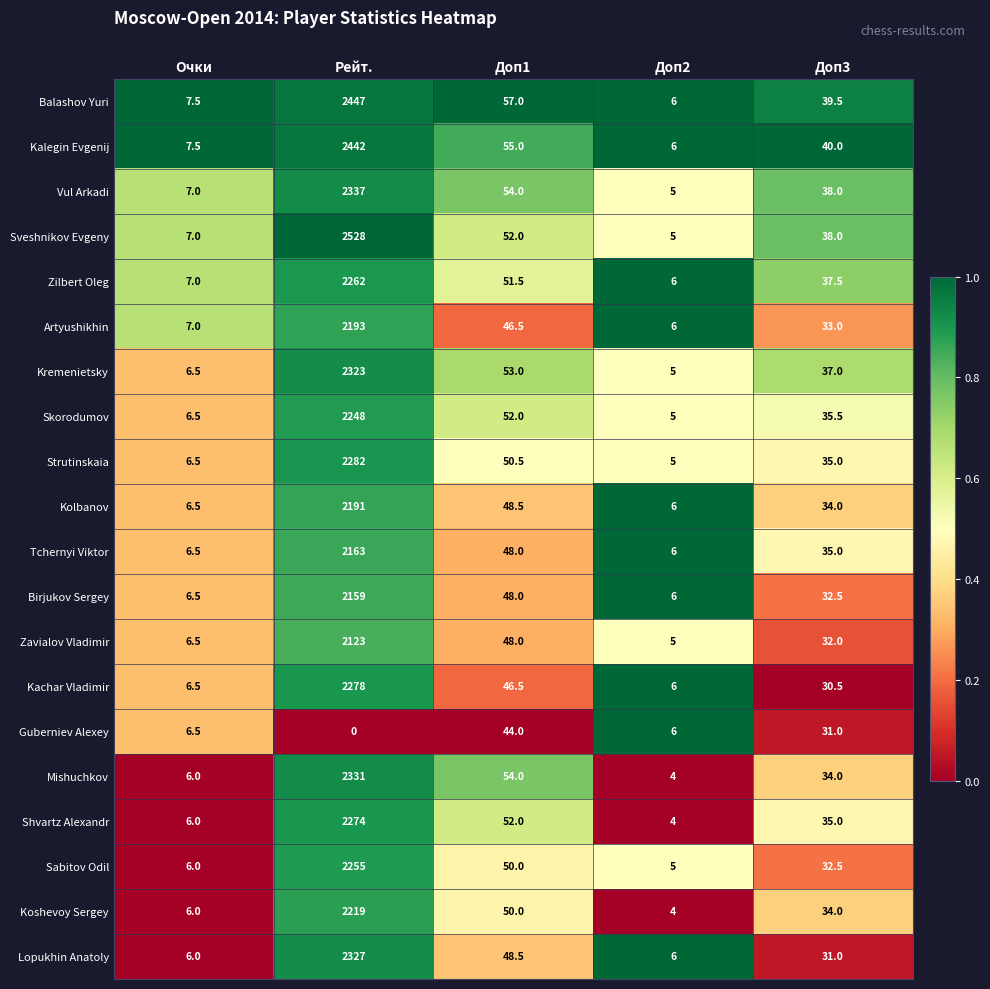

Between Очки and Доп3, which series saw the biggest shift?

Kalegin Evgenij